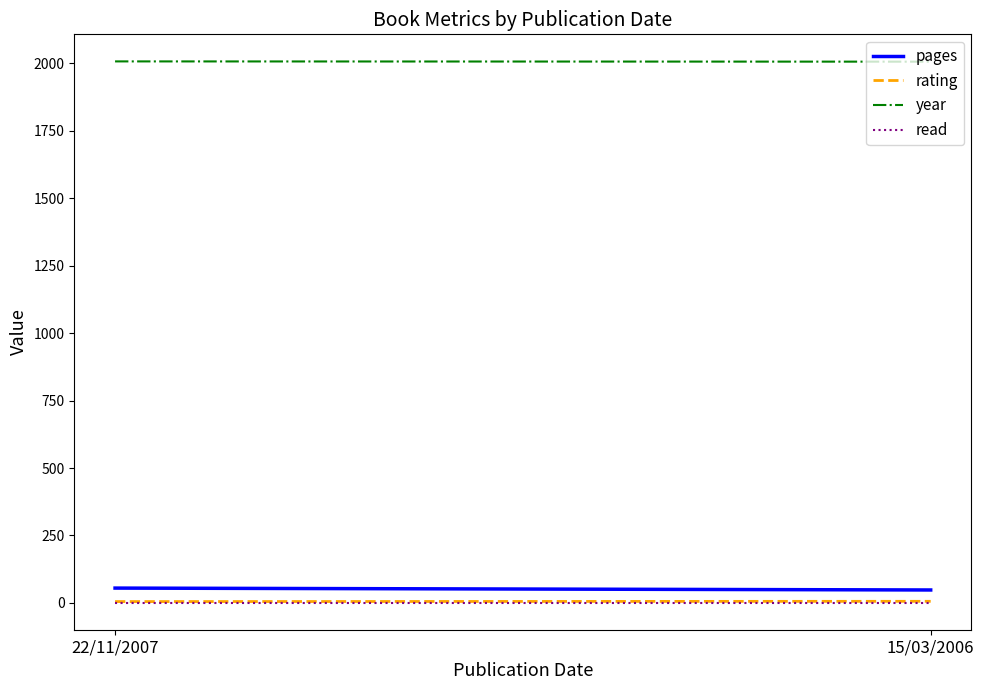

How many series are shown in this chart?

4